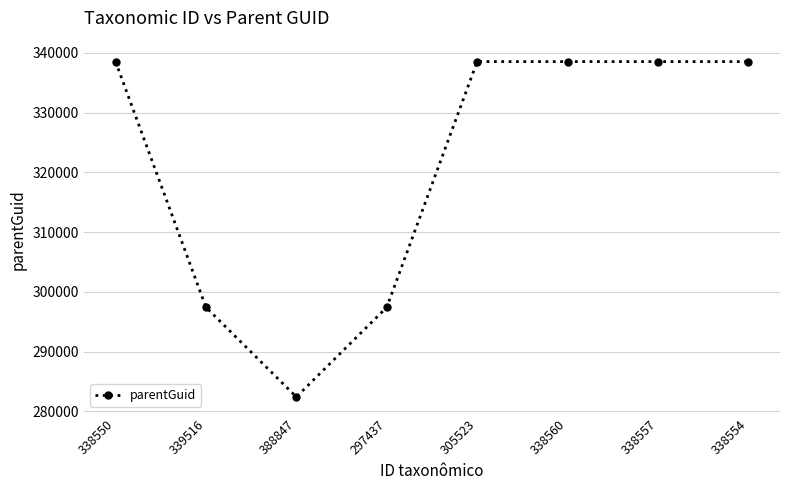

Does the chart have visible grid lines?

Yes